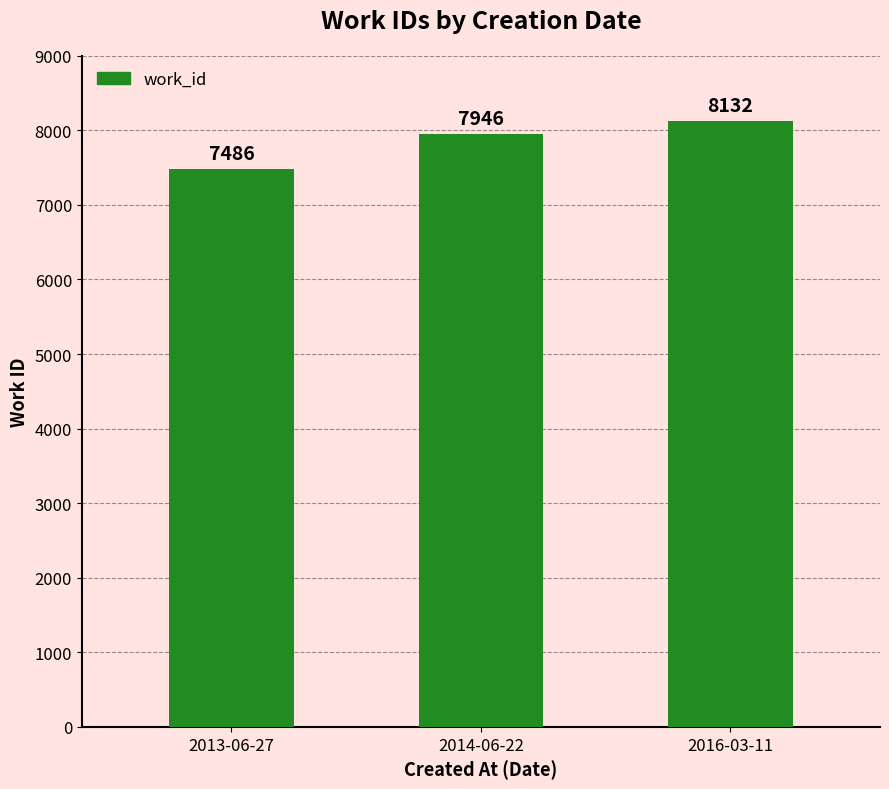

Rank the categories by value from highest to lowest.

2016-03-11, 2014-06-22, 2013-06-27